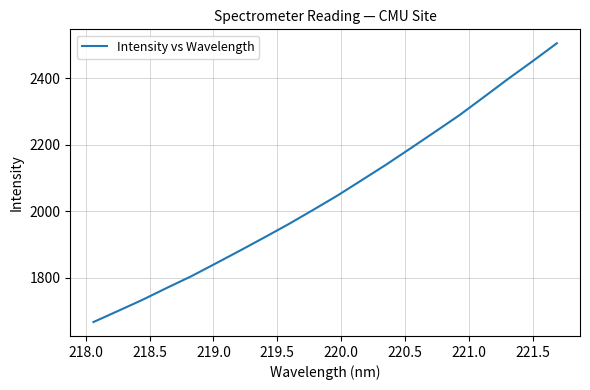

What is the sum of all values?

40967.0